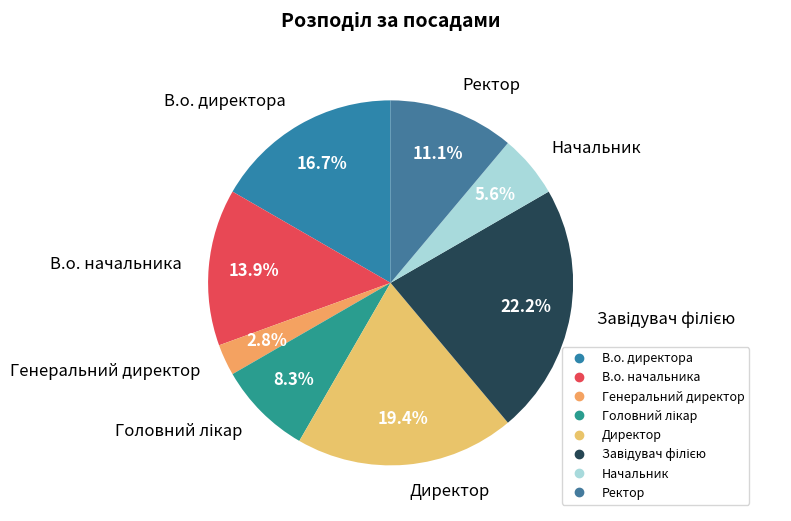

Does Генеральний директор represent more than half of the total?

No